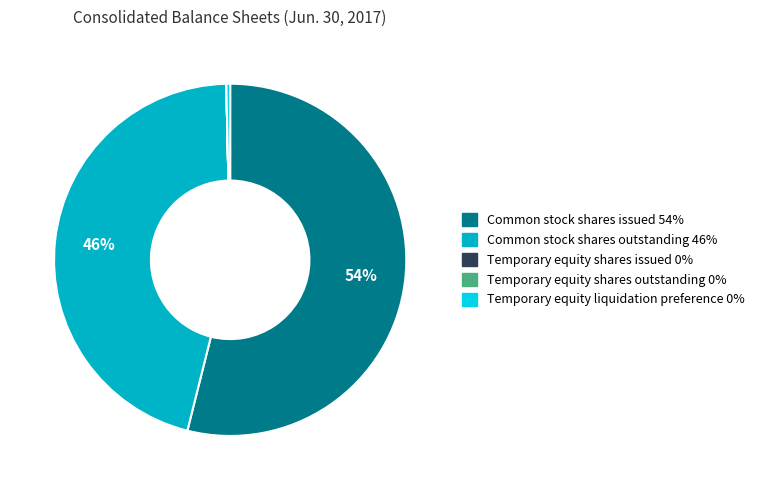

Combined, do Temporary equity liquidation preference and Common stock shares issued account for over 50%?

Yes